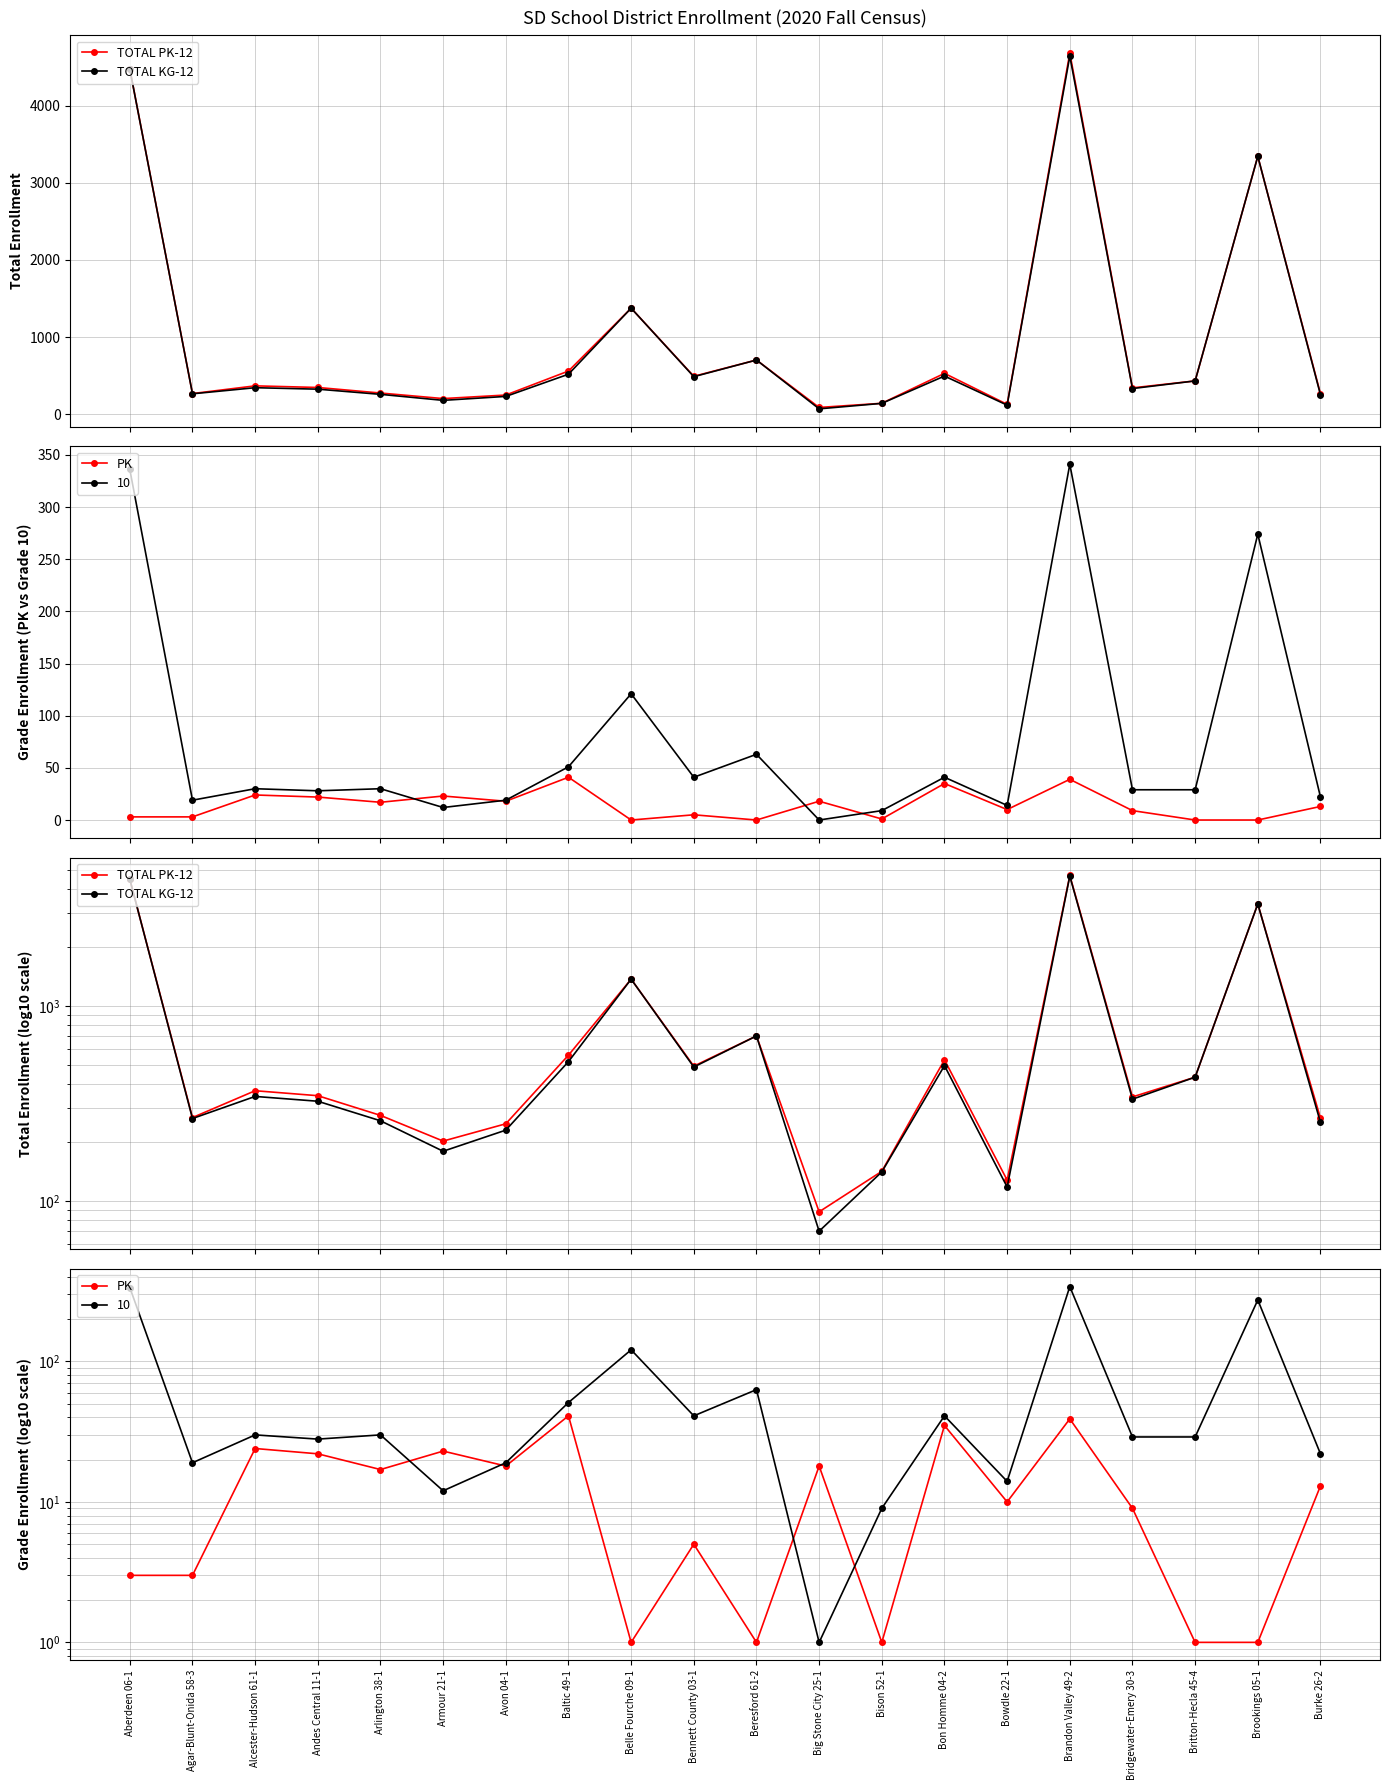

What is the minimum value for TOTAL KG-12?

70